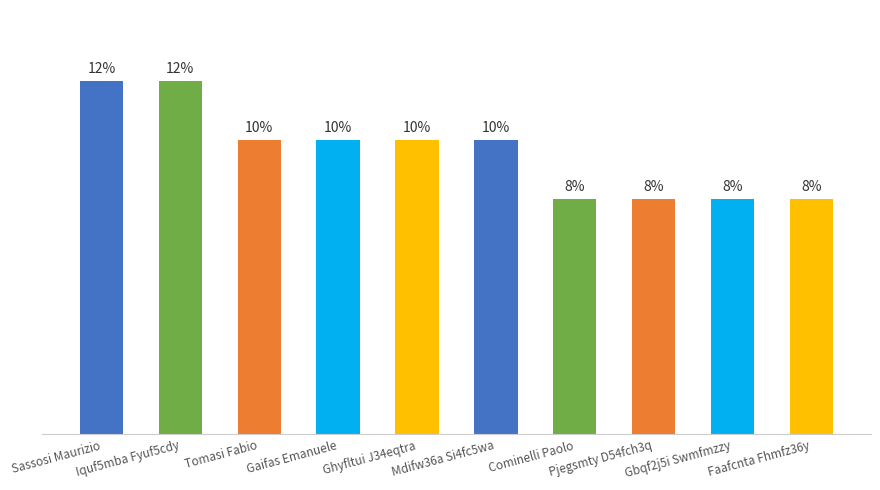

What is the label of the 2nd bar from the right?

Gbqf2j5i Swmfmzzy